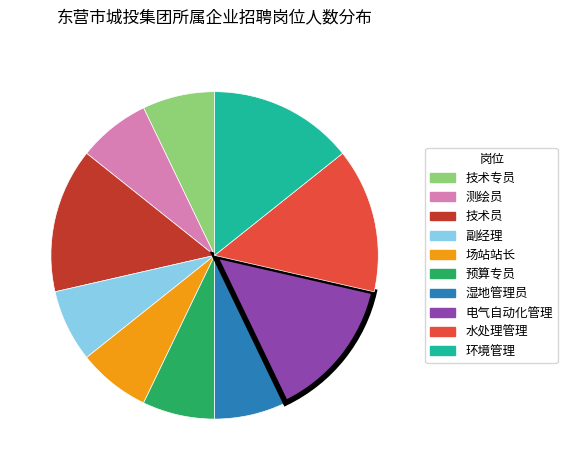

How many slices are in this pie chart?

10